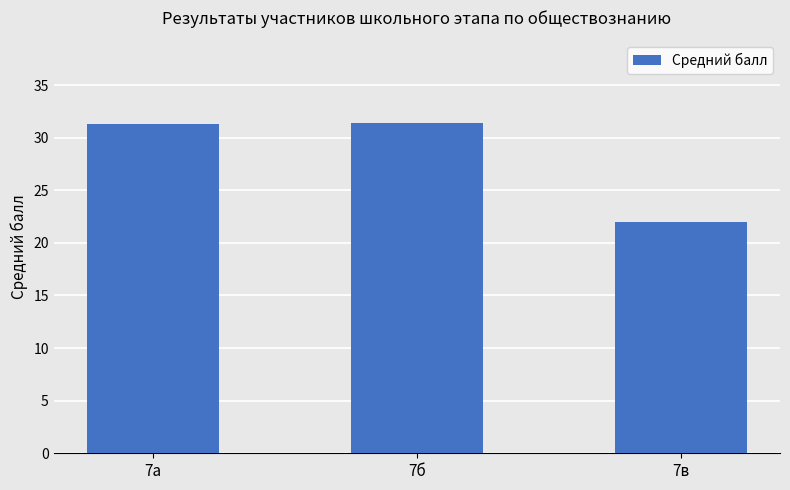

What is the maximum value shown in the chart?

31.4